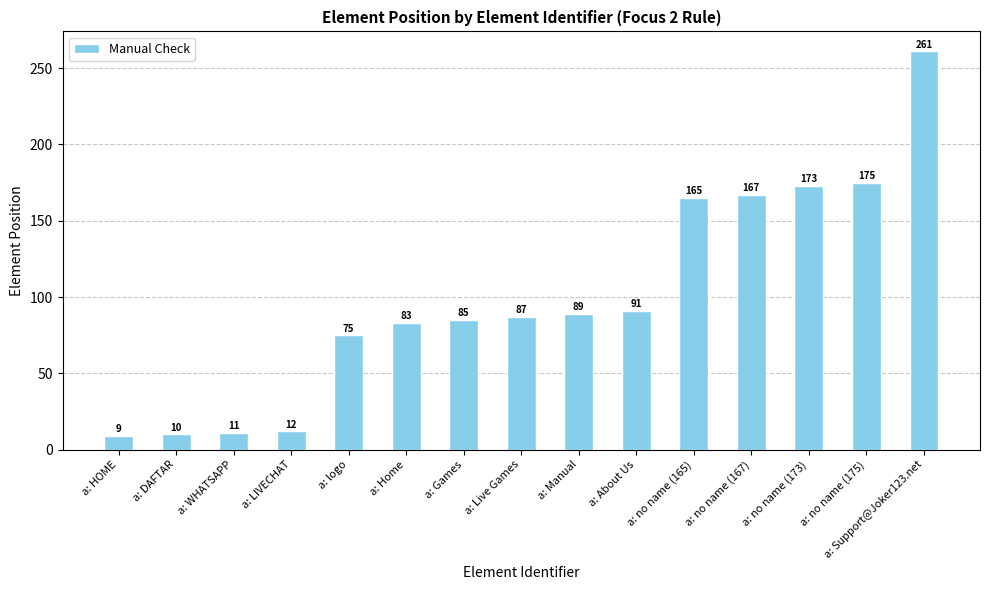

What is the smallest value displayed?

9